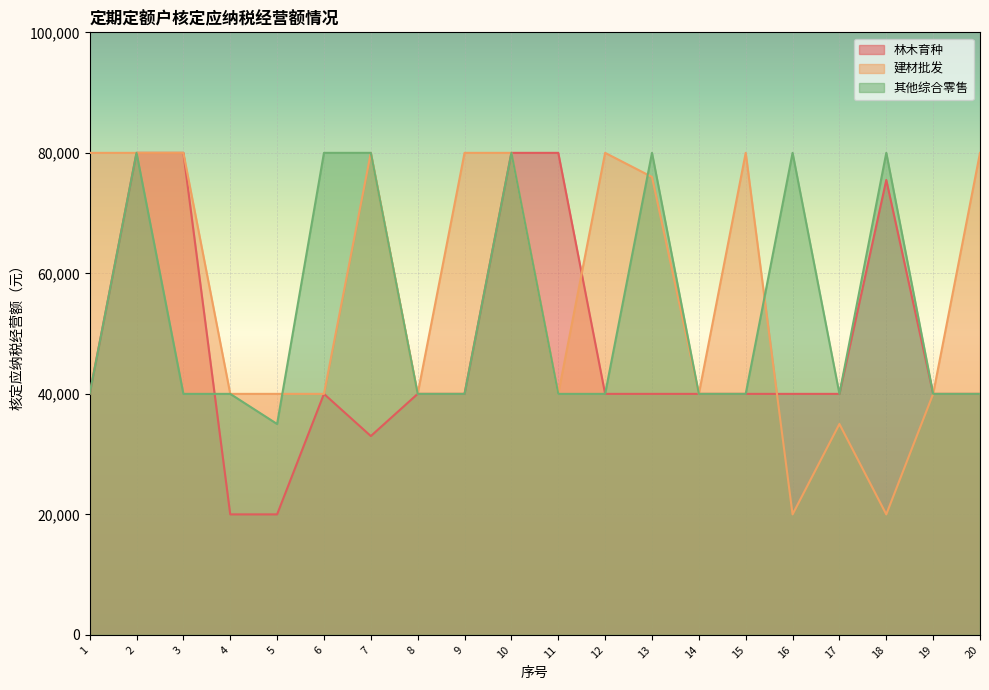

How many data points in 其他综合零售 are less than 40000?

1